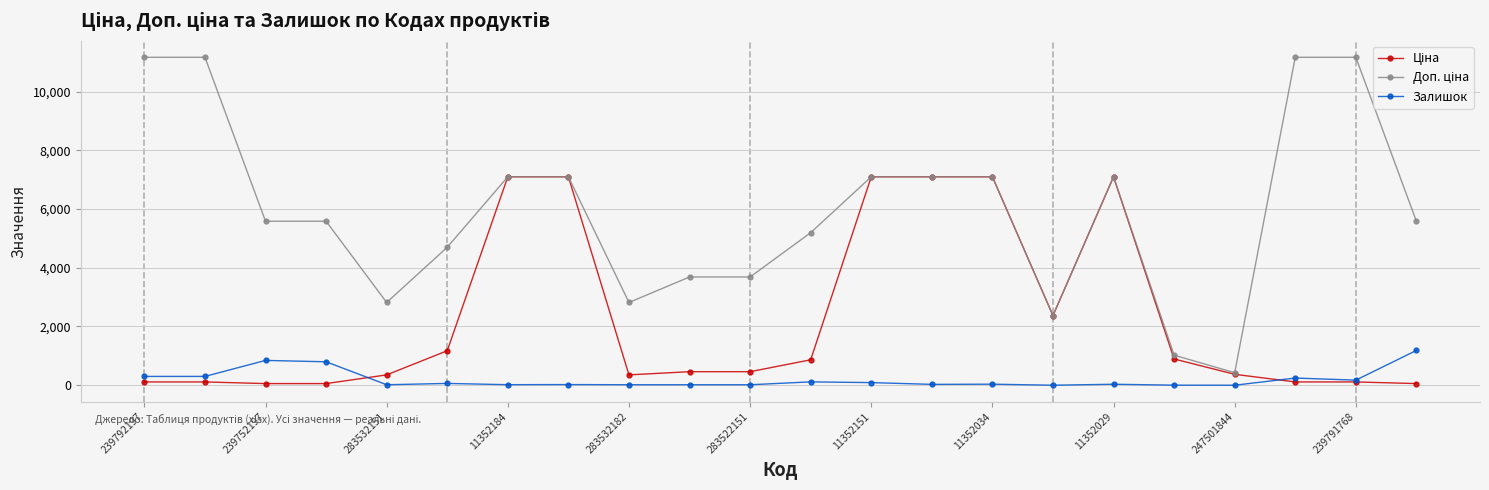

At how many categories does at least one series exceed 315?

22